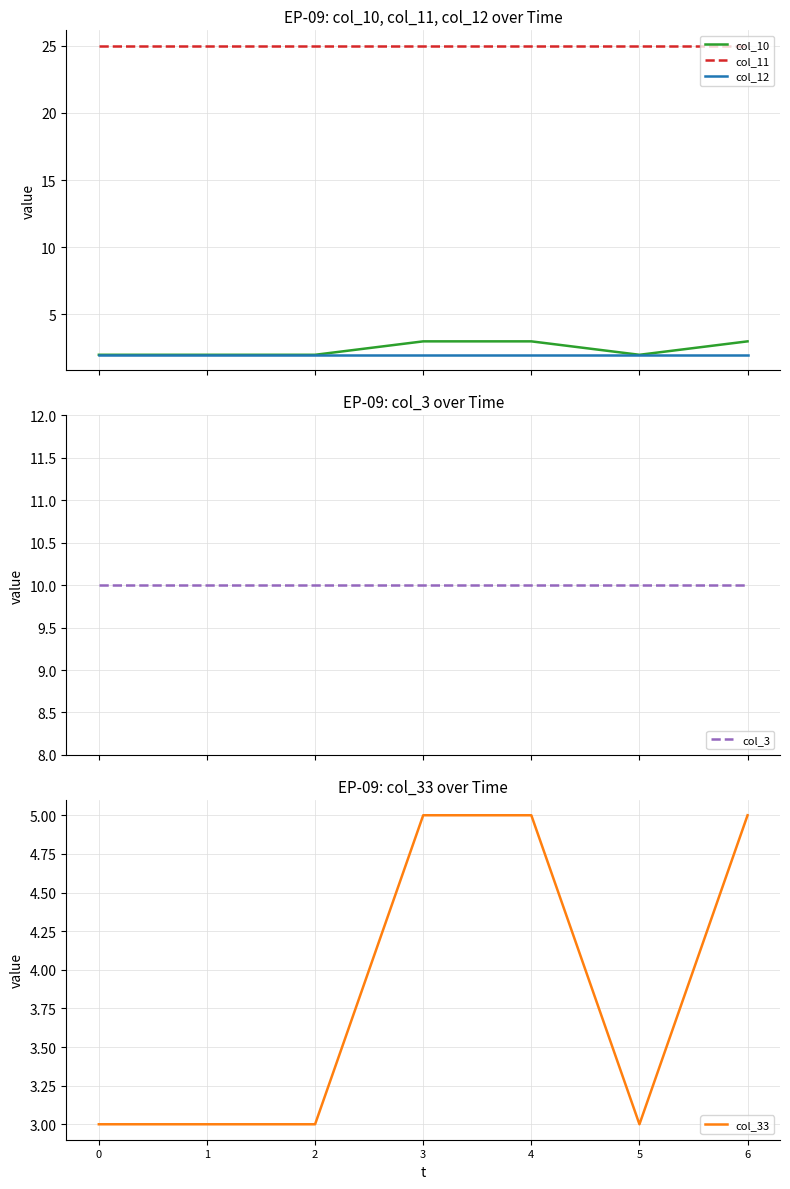

Reading left to right, transcribe all the data shown in this chart.

col_10: 2	2	2	3	3	2	3
col_11: 25	25	25	25	25	25	25
col_12: 2	2	2	2	2	2	2
col_3: 10	10	10	10	10	10	10
col_33: 3	3	3	5	5	3	5